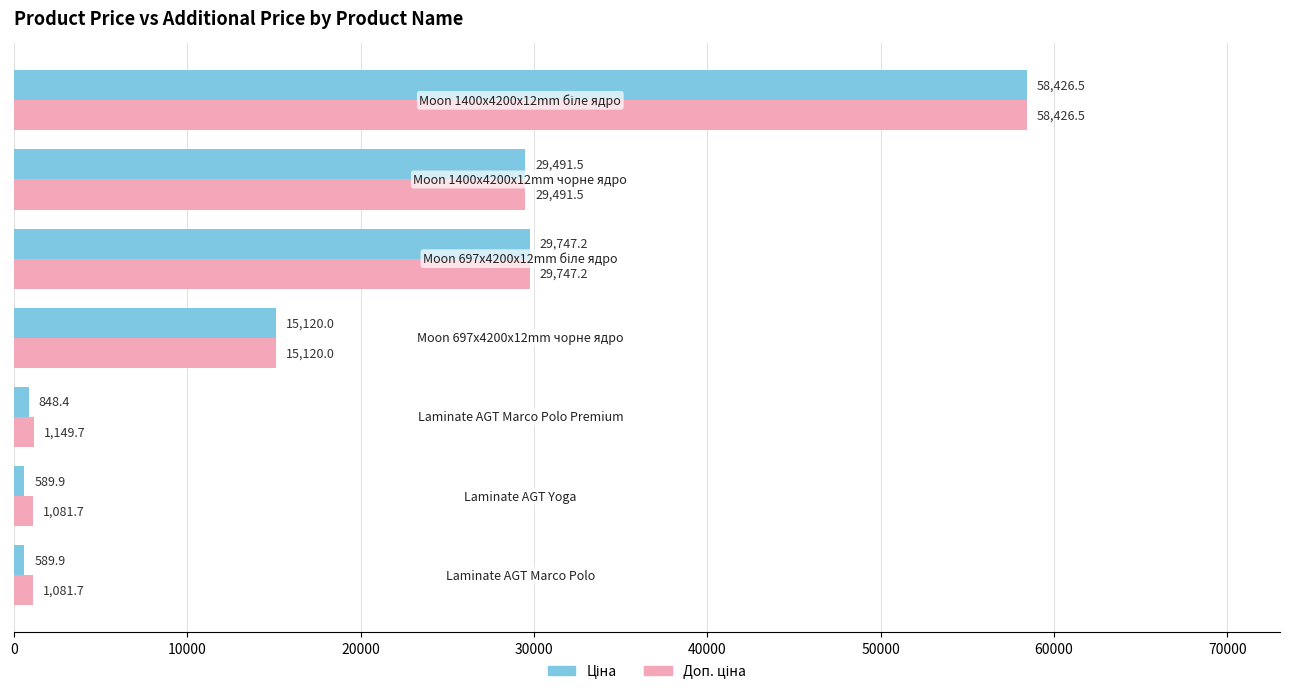

What is the maximum value shown in the chart?

58426.5